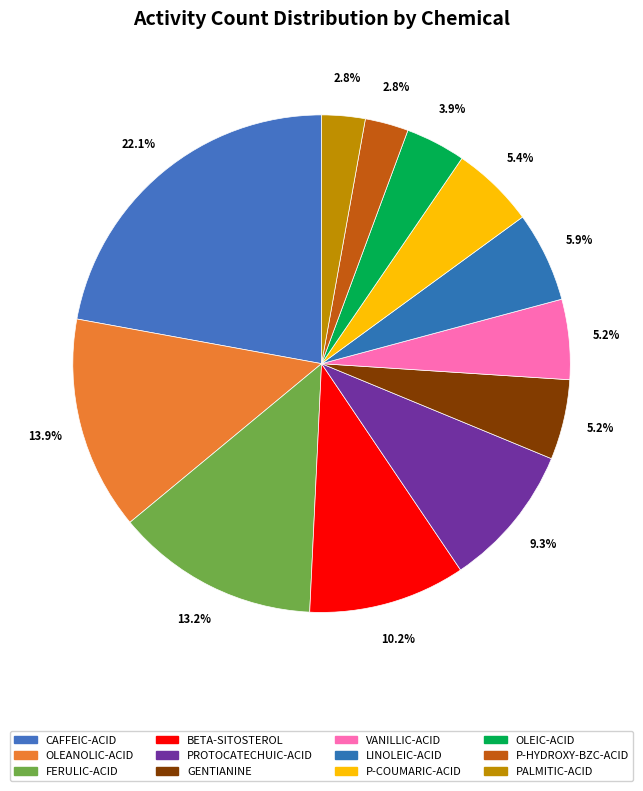

What is the largest slice in the pie chart?

CAFFEIC-ACID